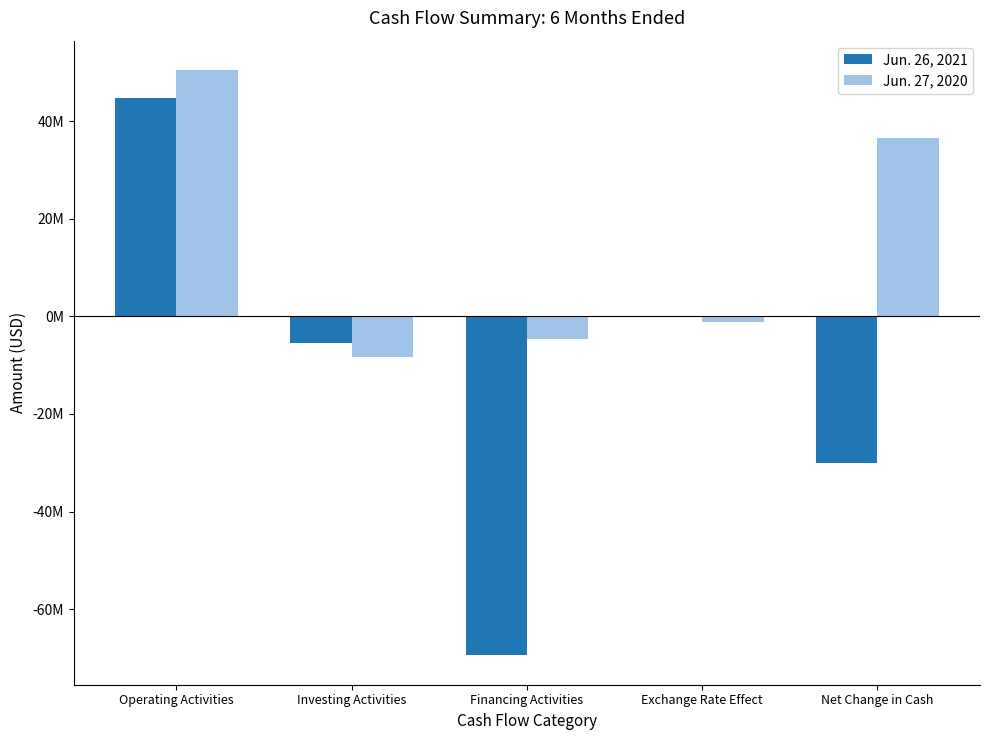

At which label is Jun. 26, 2021 closest to -12339994?

Investing Activities